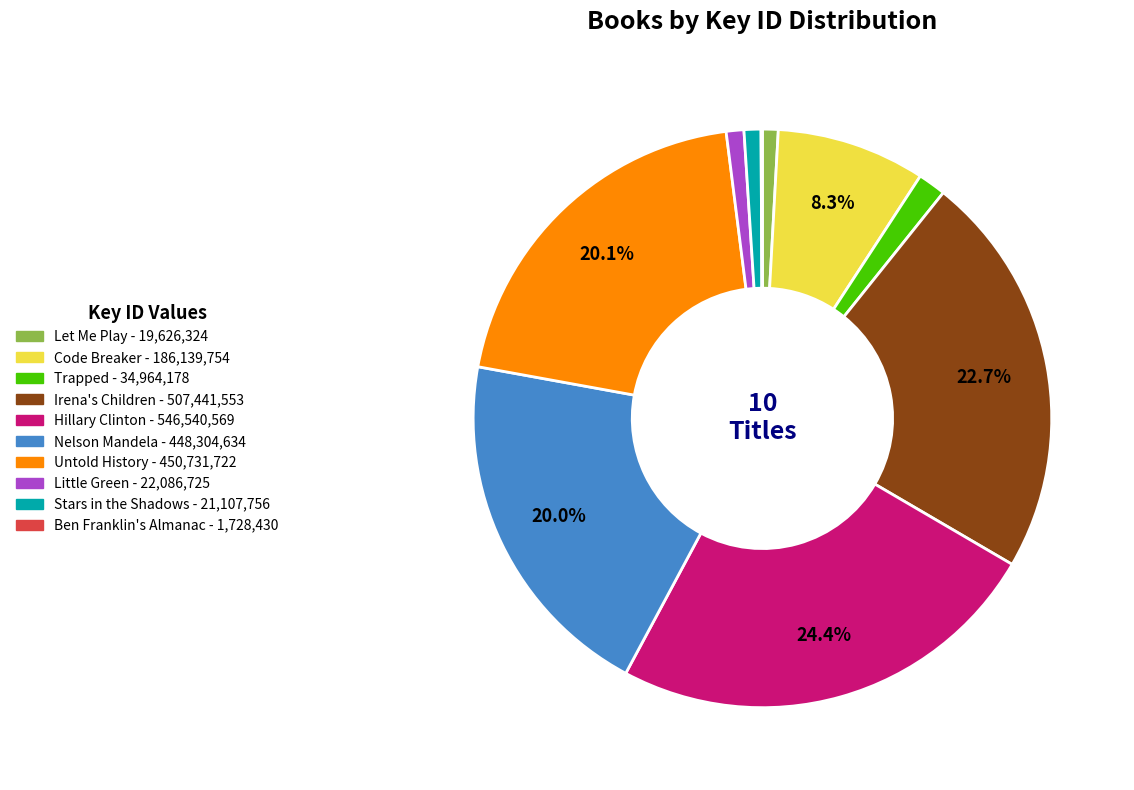

Is it true that Nelson Mandela is 35% of the pie?

False